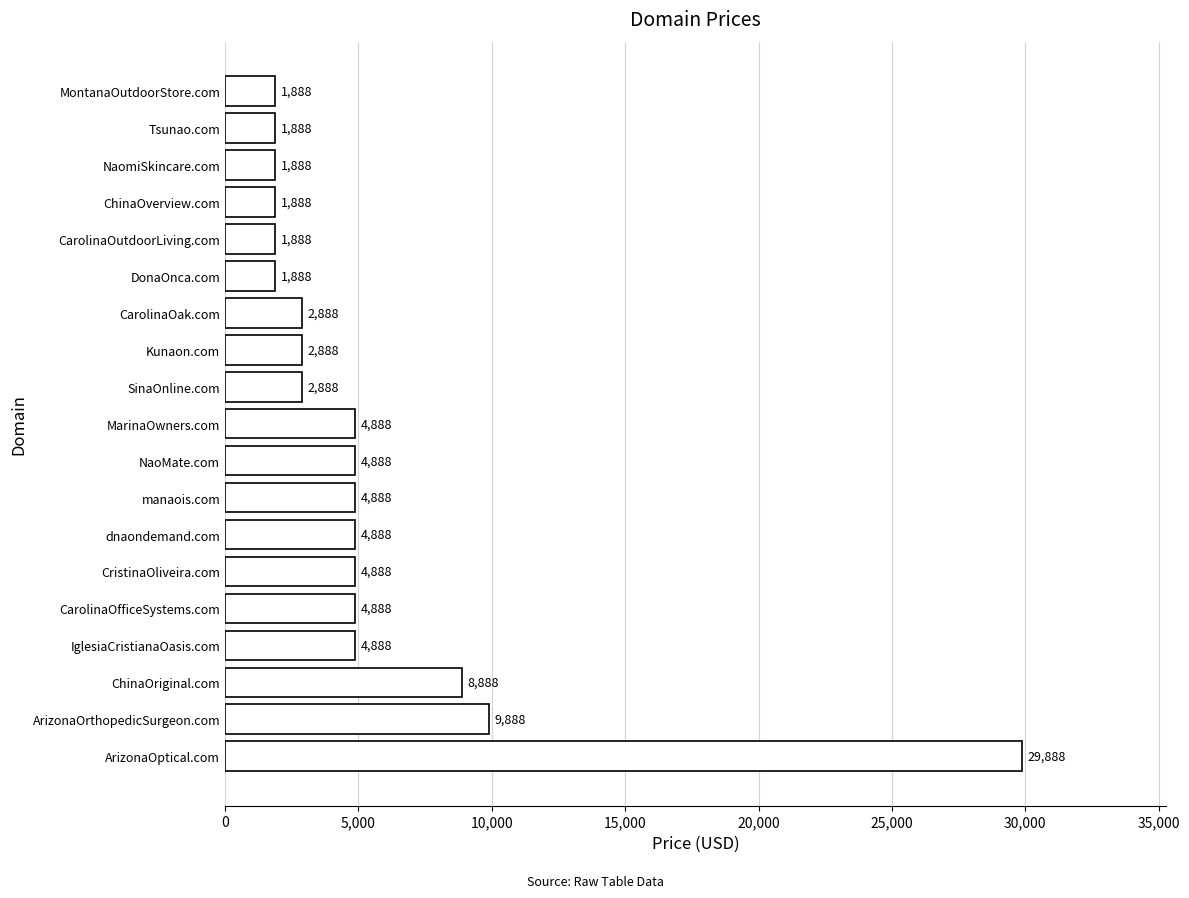

Where is the data nearest to the value 15888?

ArizonaOrthopedicSurgeon.com